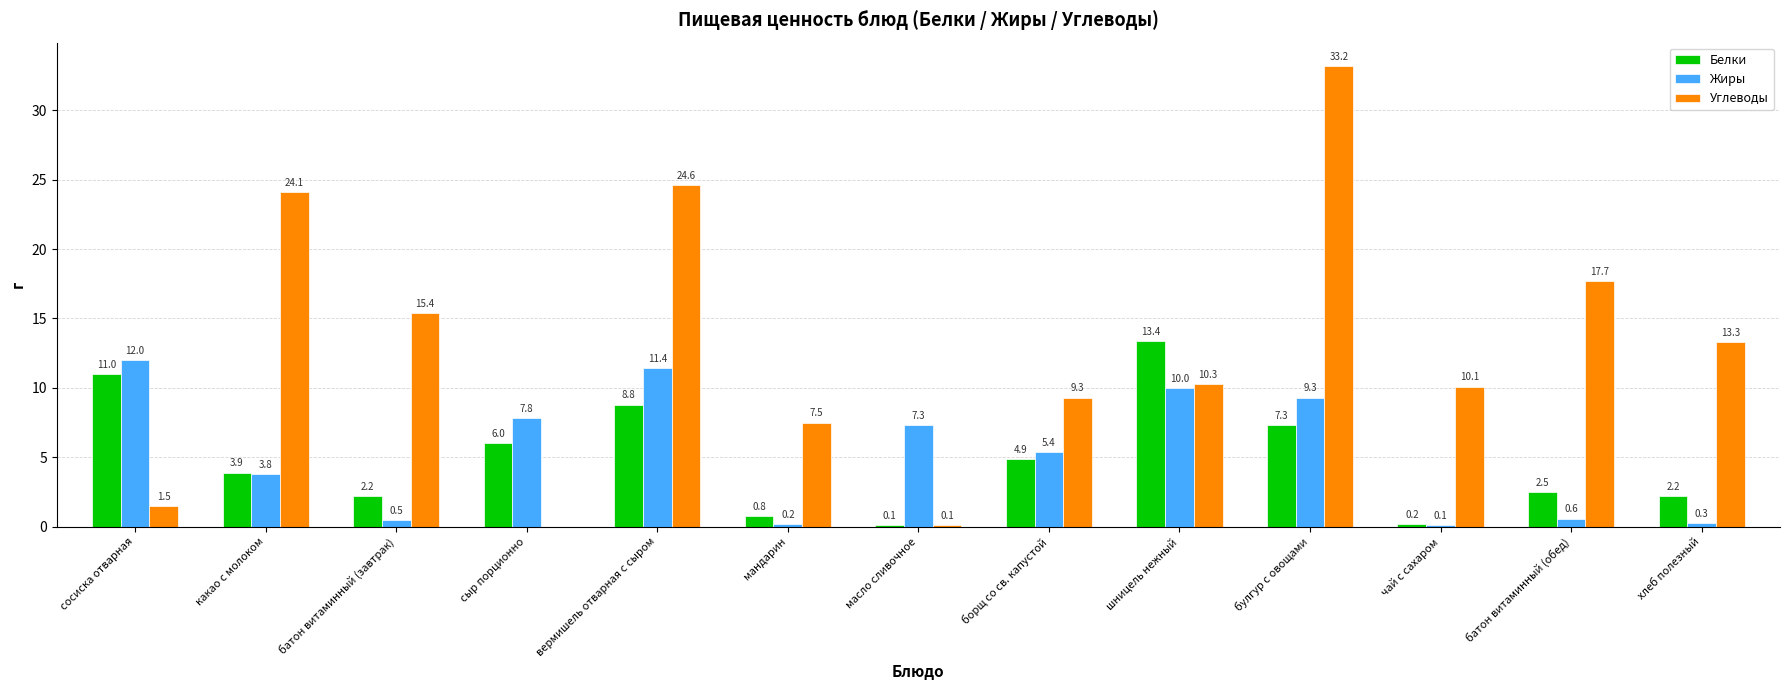

What are all the series names shown in the legend?

Белки, Жиры, Углеводы